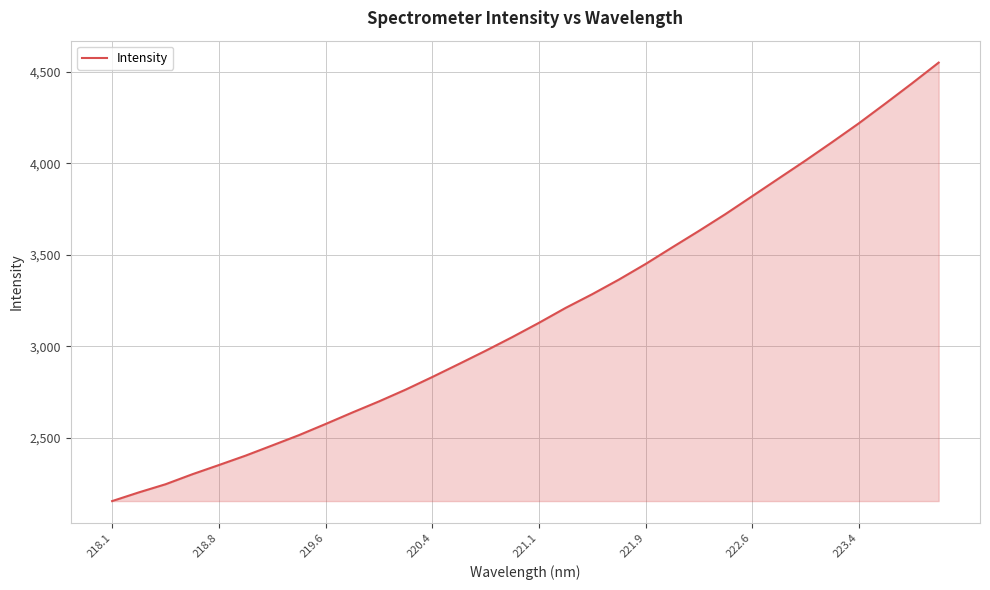

What is the greatest value displayed?

4549.1